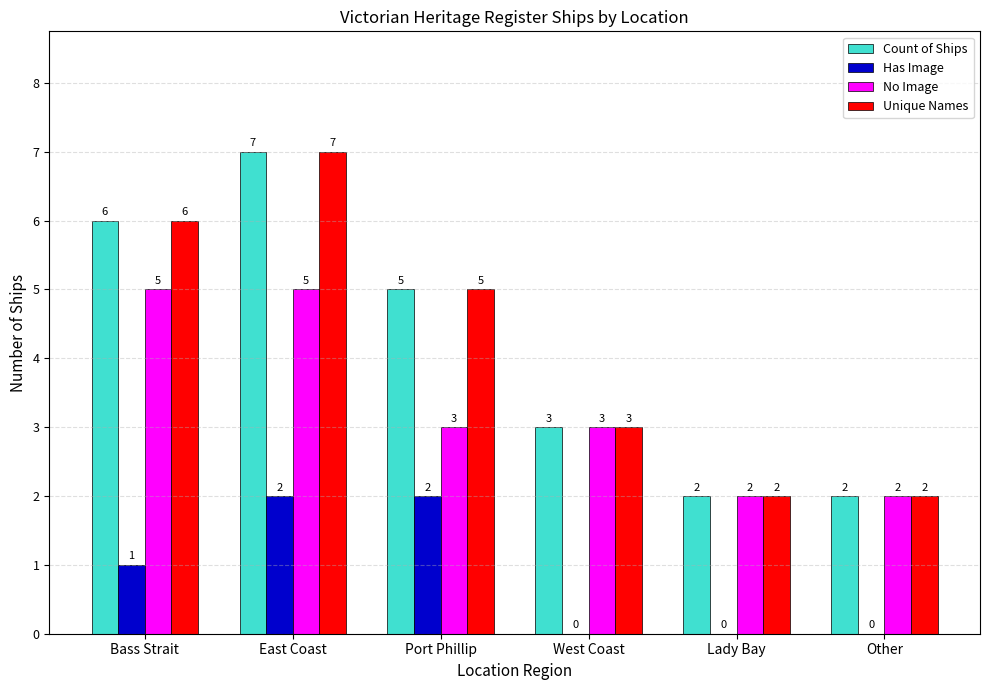

Count the number of data series in this chart.

4